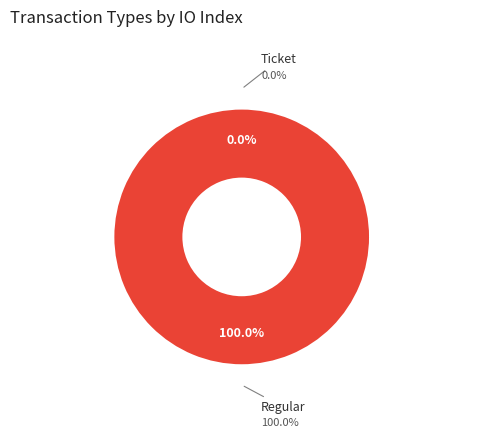

True or false: Ticket accounts for 0% of the total.

True